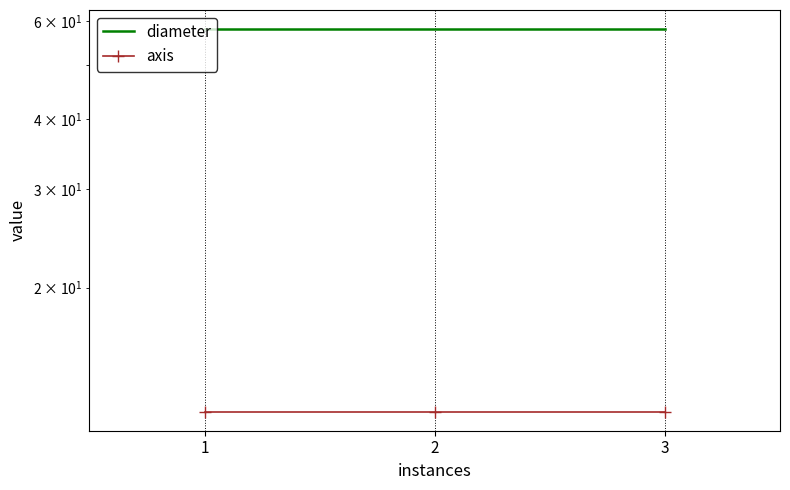

What is the value of the diameter point at the 2nd from the left?

58